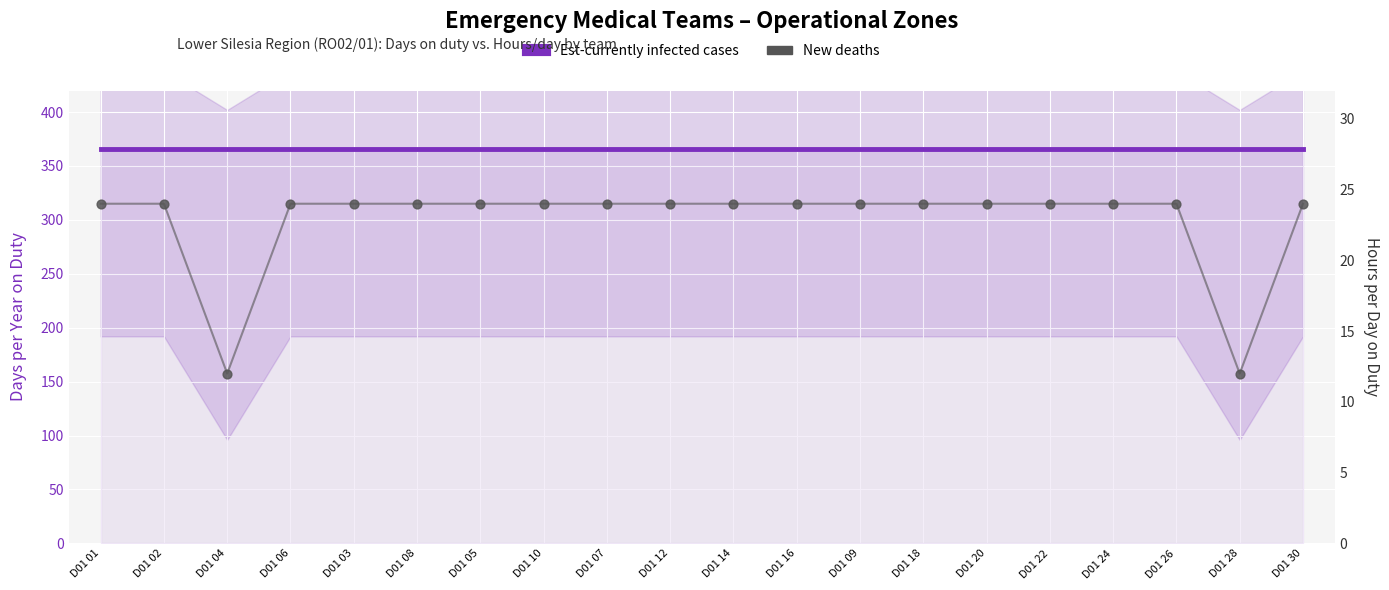

What are all the series names shown in the legend?

Est-currently infected cases, New deaths